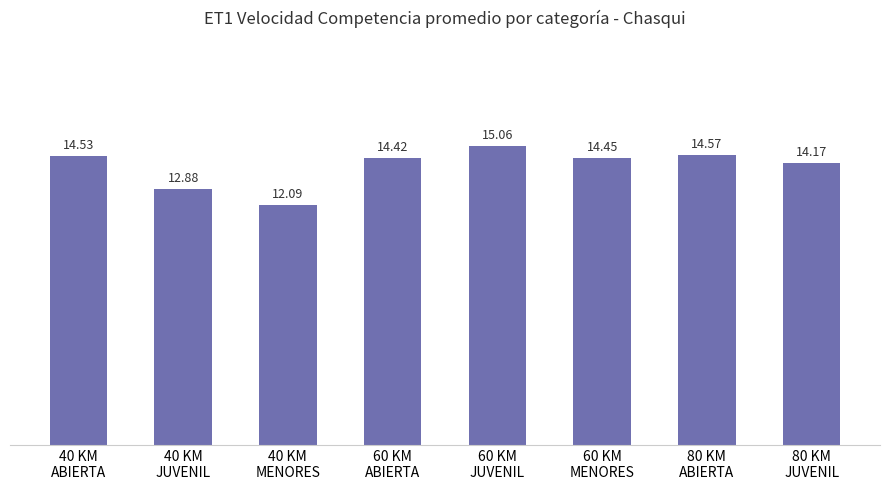

Rank the categories by value from highest to lowest.

60 KM
JUVENIL, 80 KM
ABIERTA, 40 KM
ABIERTA, 60 KM
MENORES, 60 KM
ABIERTA, 80 KM
JUVENIL, 40 KM
JUVENIL, 40 KM
MENORES